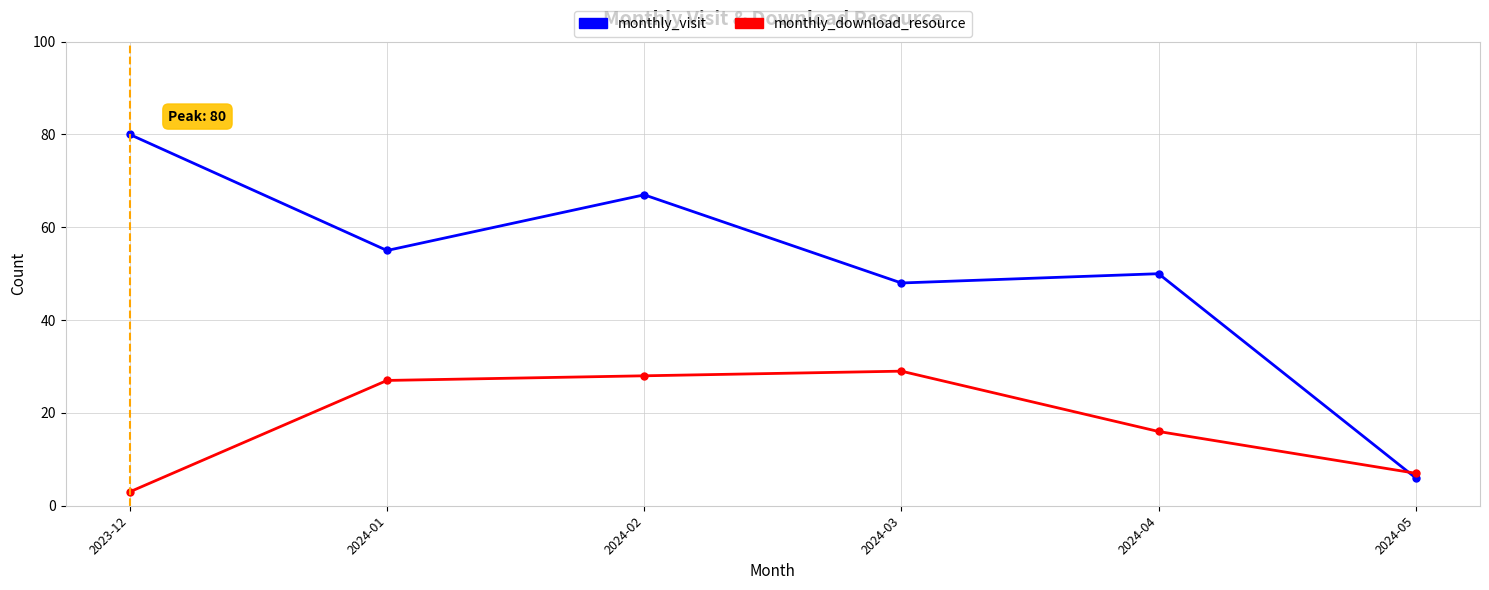

What are all the series names shown in the legend?

monthly_visit, monthly_download_resource